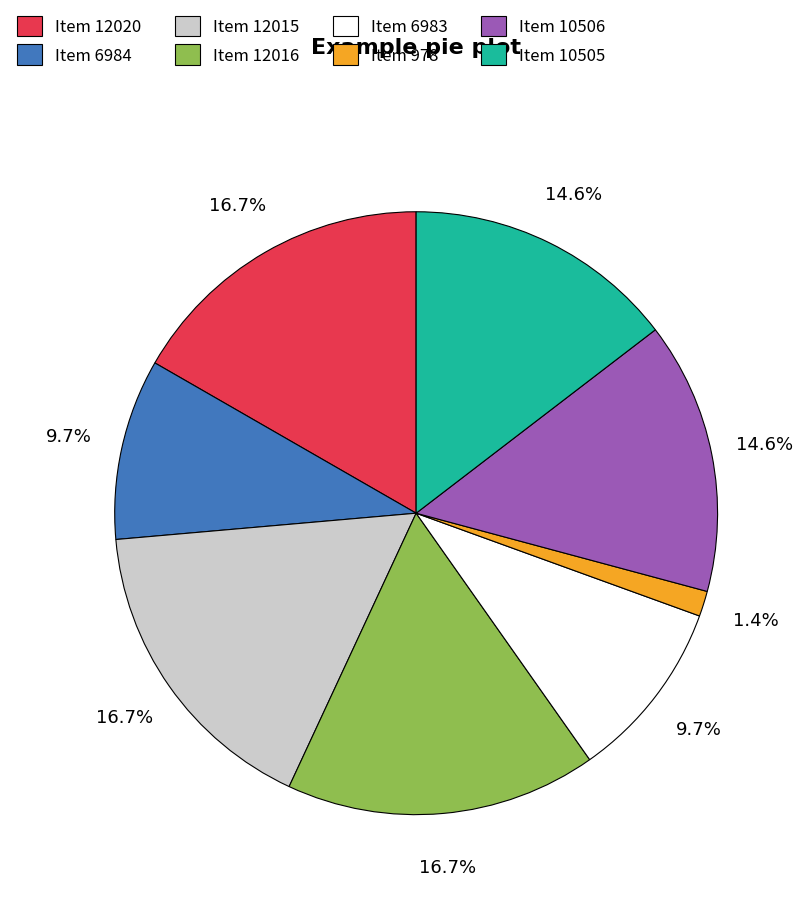

Approximately how many times larger is the value at Item 978 compared to Item 12015?

0.1